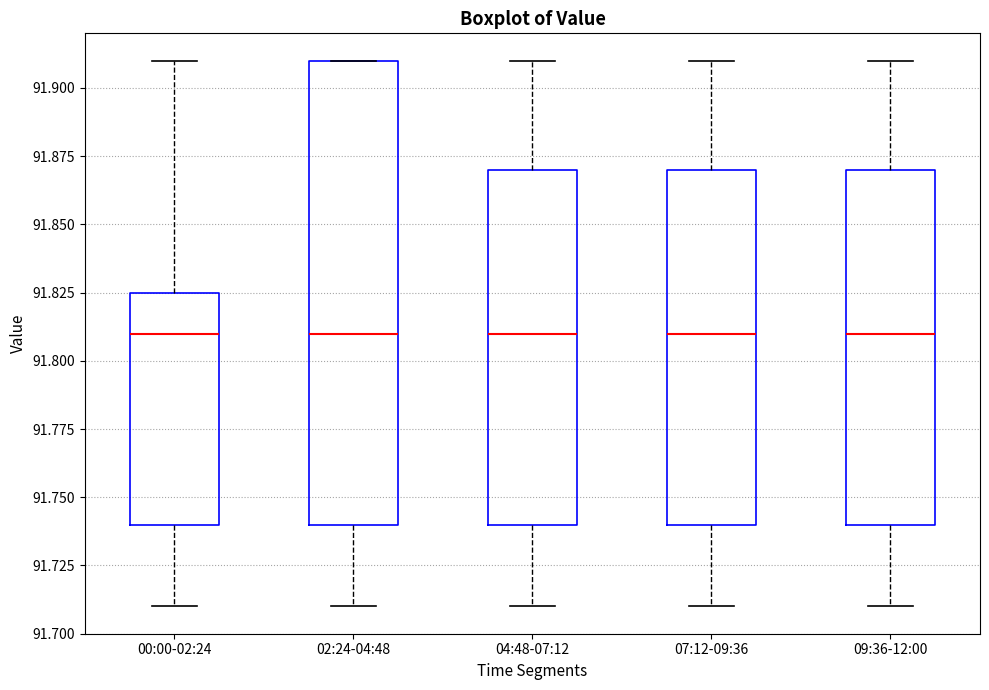

Where does the upper whisker of the box for 00:00-02:24 end on the y-axis? The values are not printed on the chart, so give them approximately, as read against the axis.

91.910